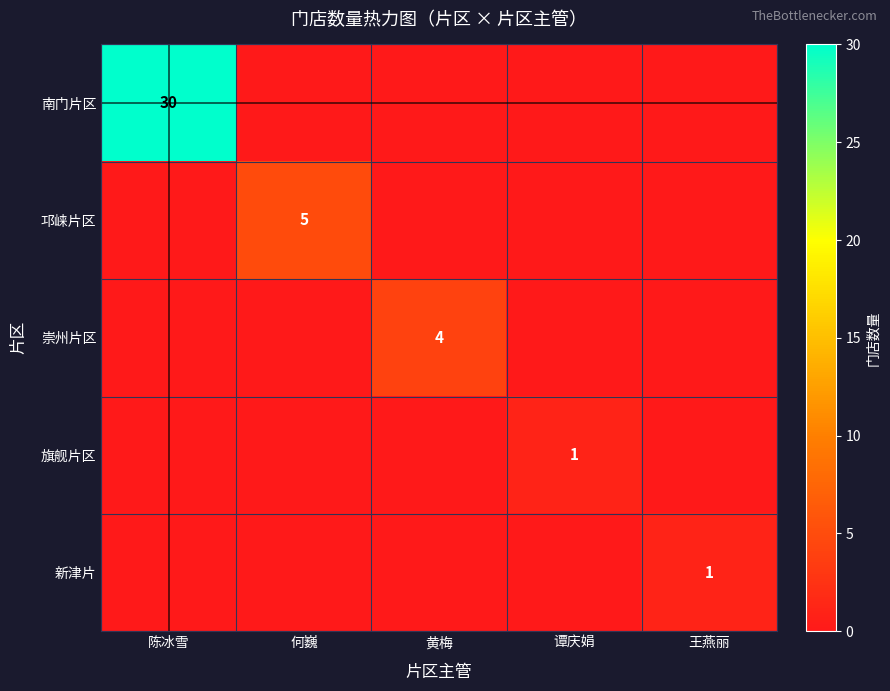

The value of 南门片区 at 陈冰雪 is 43. True or false?

False